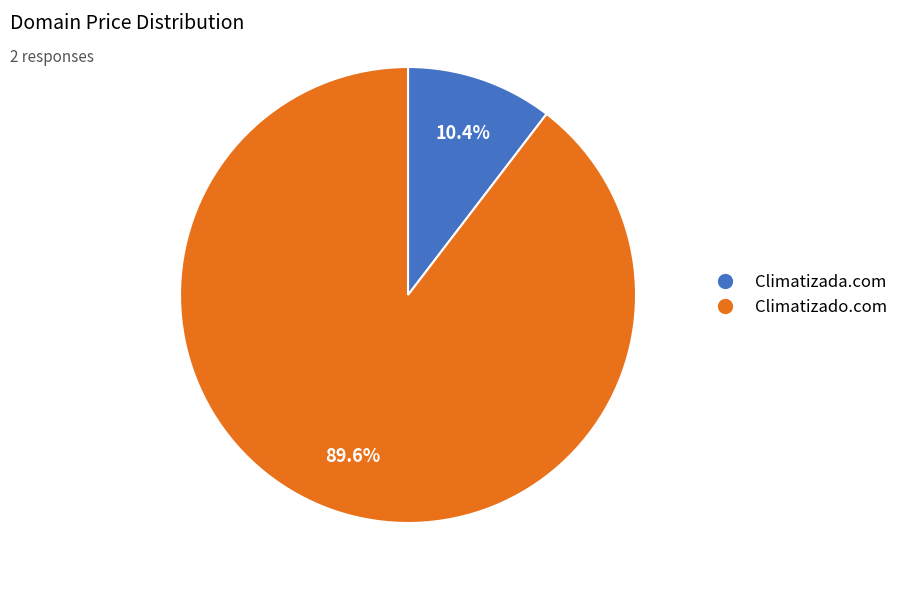

Approximately how many times larger is the value at Climatizada.com compared to Climatizado.com?

0.1